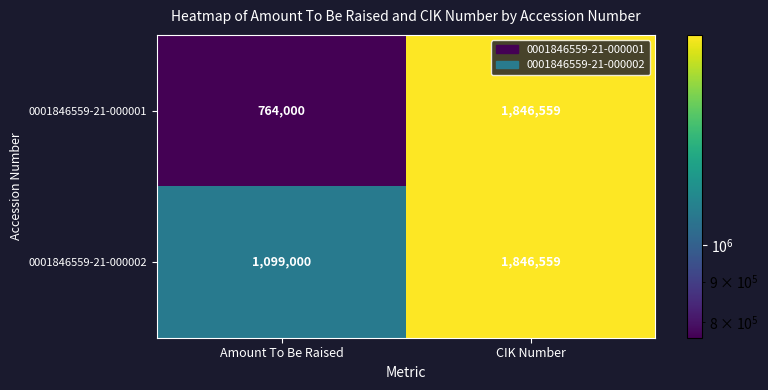

What is the sum of all 0001846559-21-000001 values?

2610559